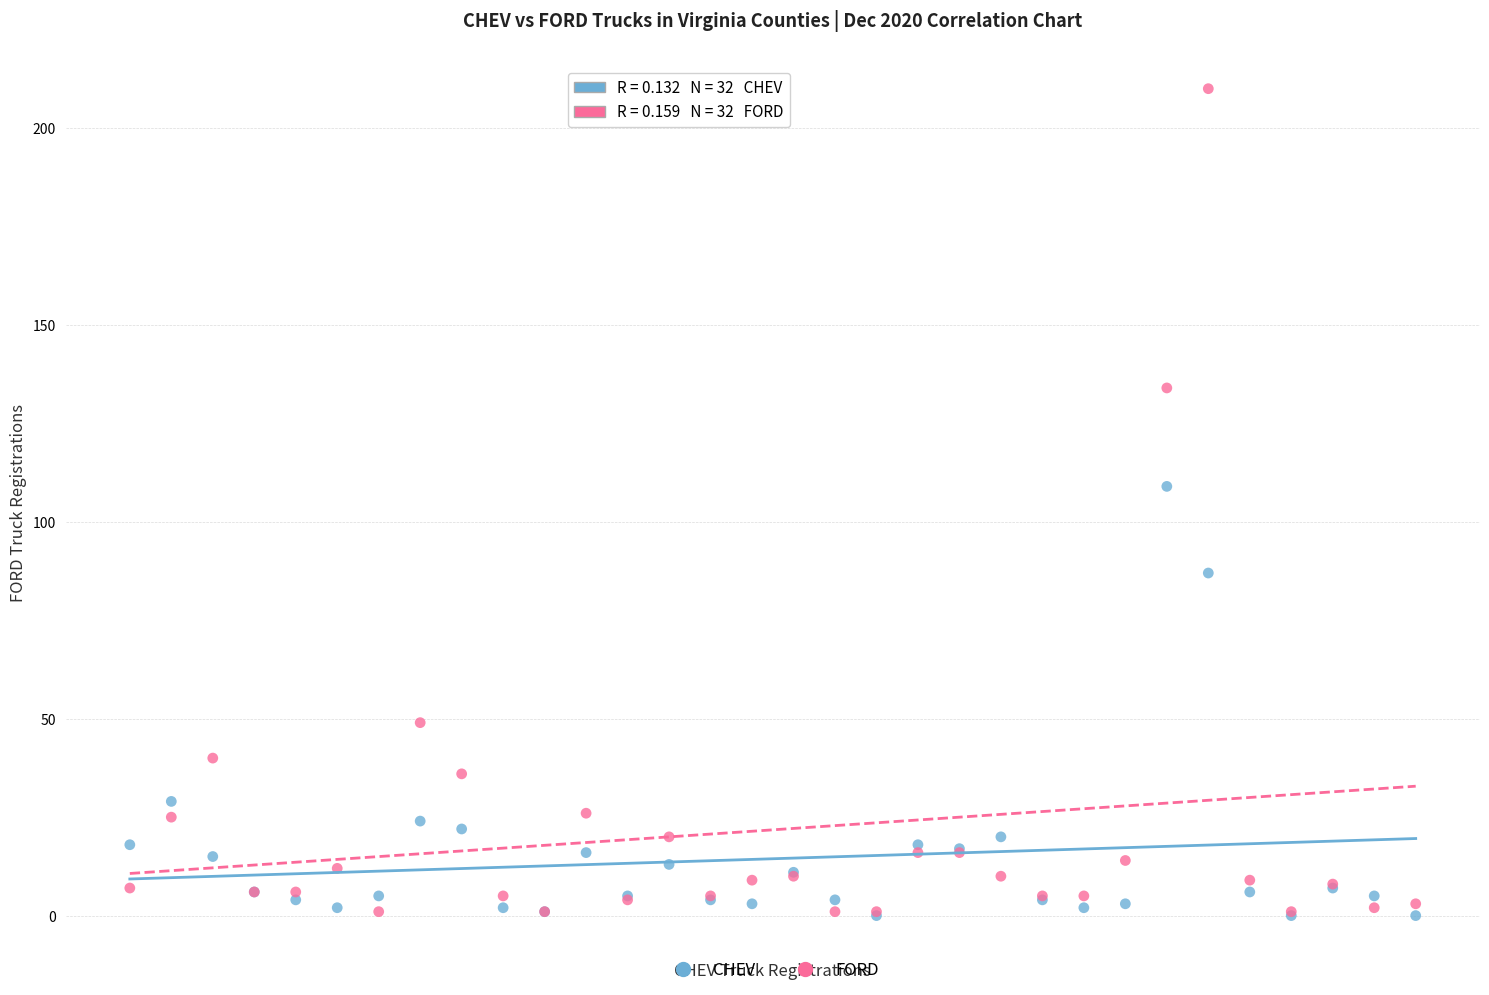

Which series reaches the maximum Y coordinate?

FORD